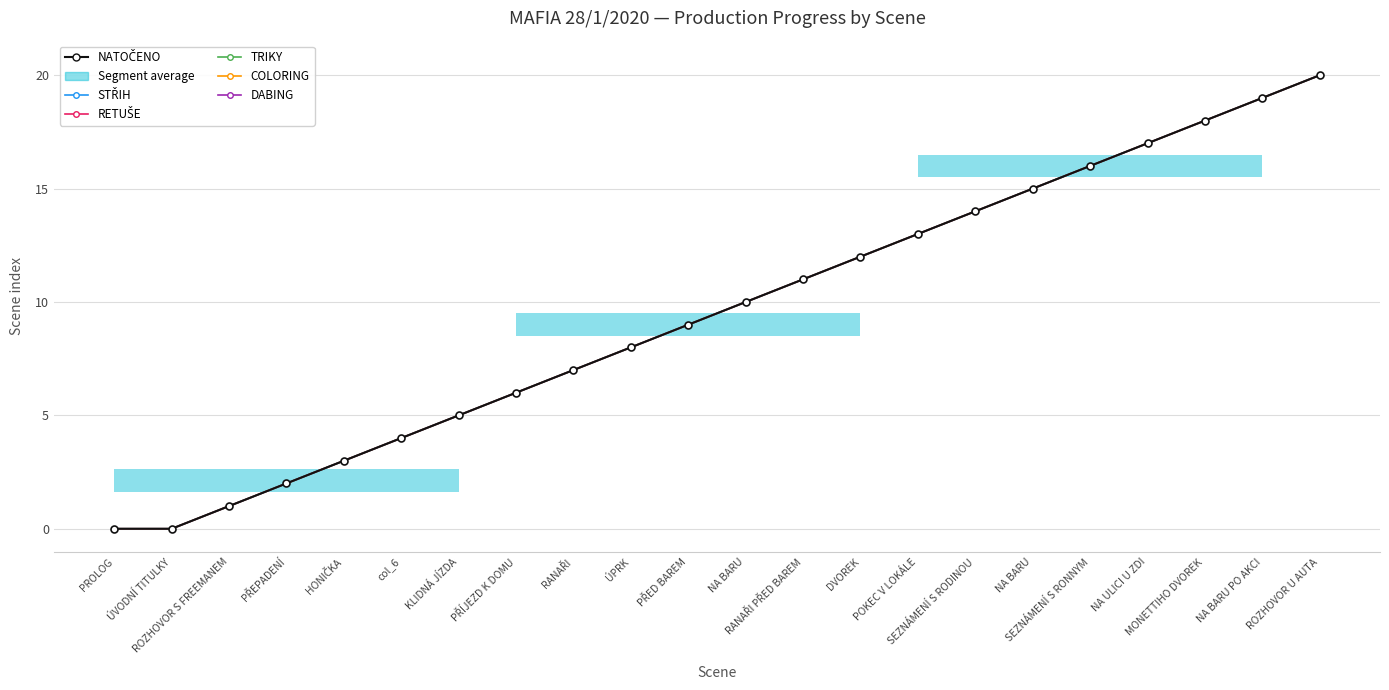

True or false: NATOČENO has a value of 20 at ROZHOVOR U AUTA.

True